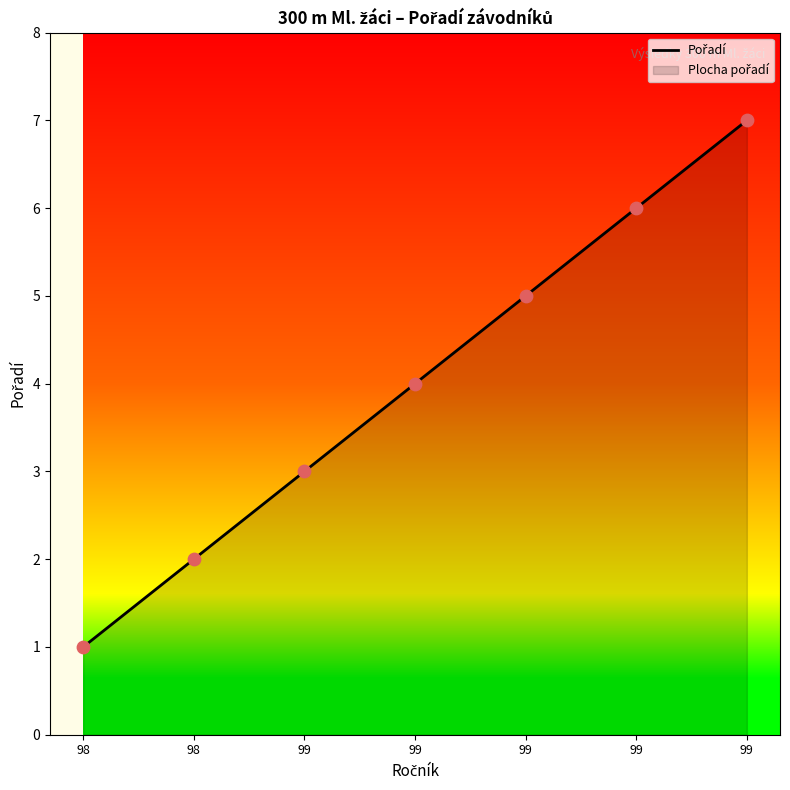

Which has a higher value, 99 or 98?

99